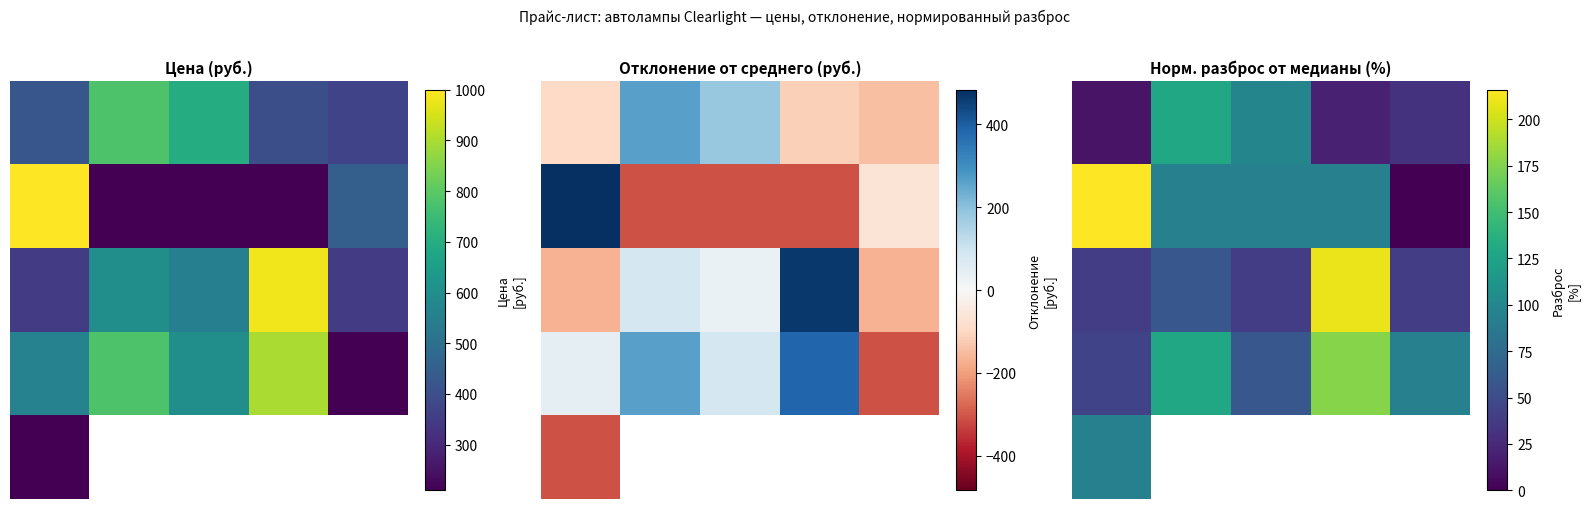

What is the average value of the 0 series?

58.1